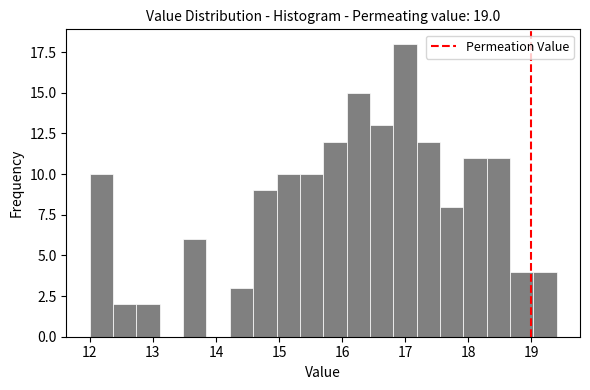

Around what value on the x-axis is the tallest bar? Give the approximate position of its centre, as read against the axis.

17.0